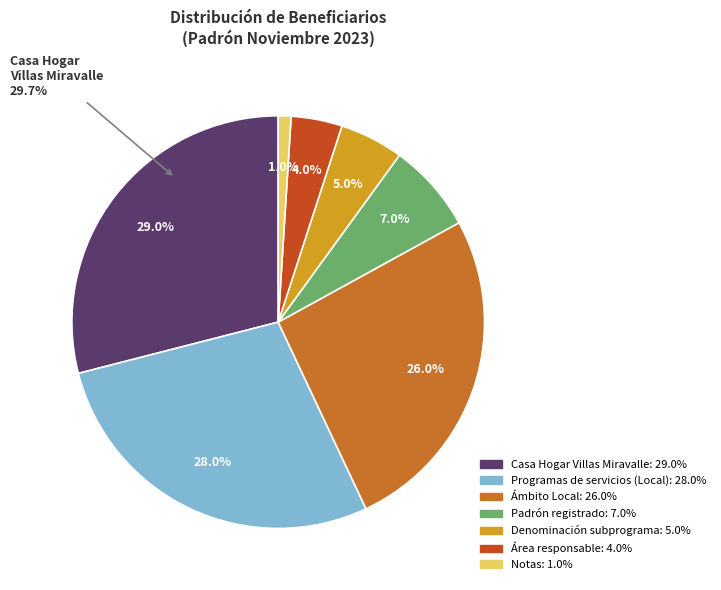

Rank the categories by value from lowest to highest.

Nota, Área responsable, Denominación del Programa, Padrón de beneficiarios, Local, Programas de servicios, Casa Hogar Villas Miravalle